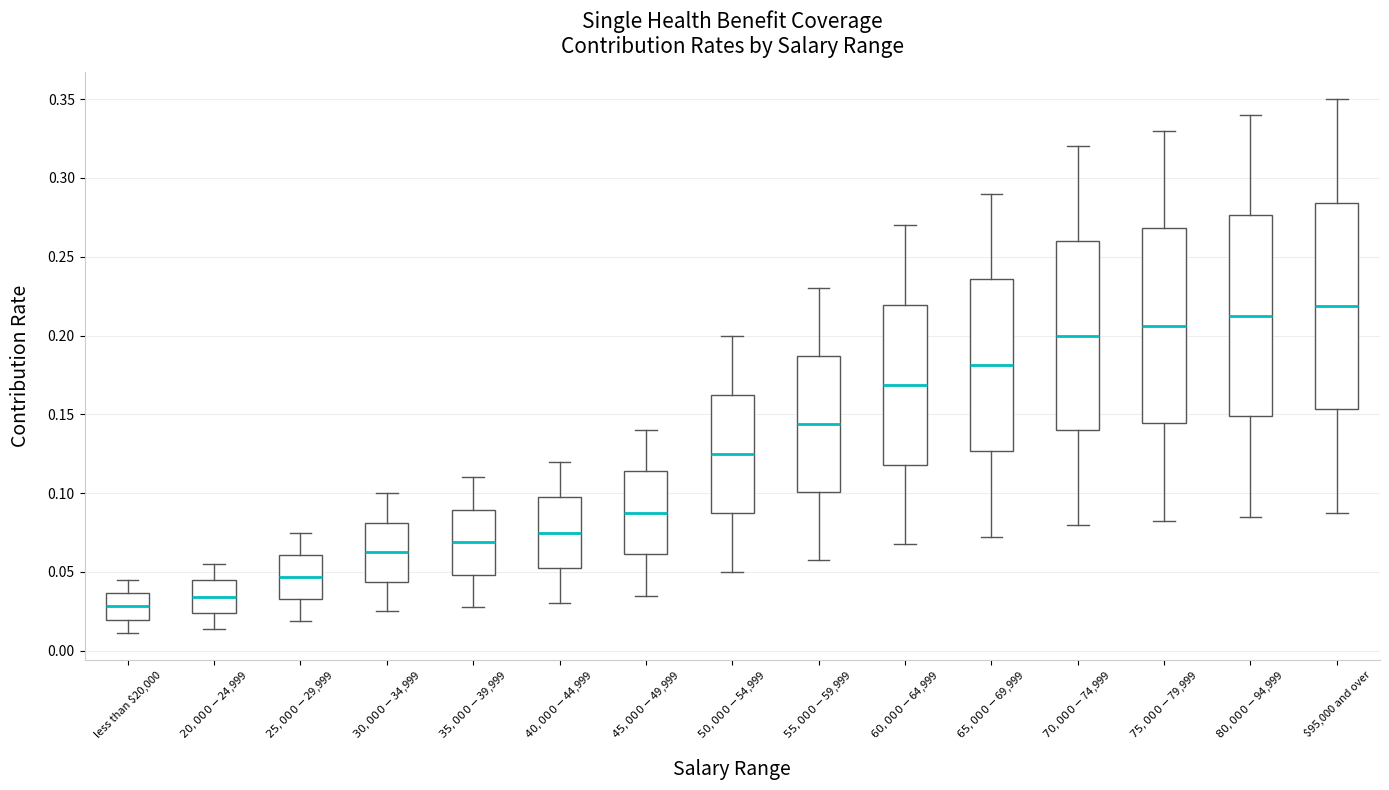

Where does the upper whisker of the box for $65,000-$69,999 end on the y-axis? The values are not printed on the chart, so give them approximately, as read against the axis.

0.290